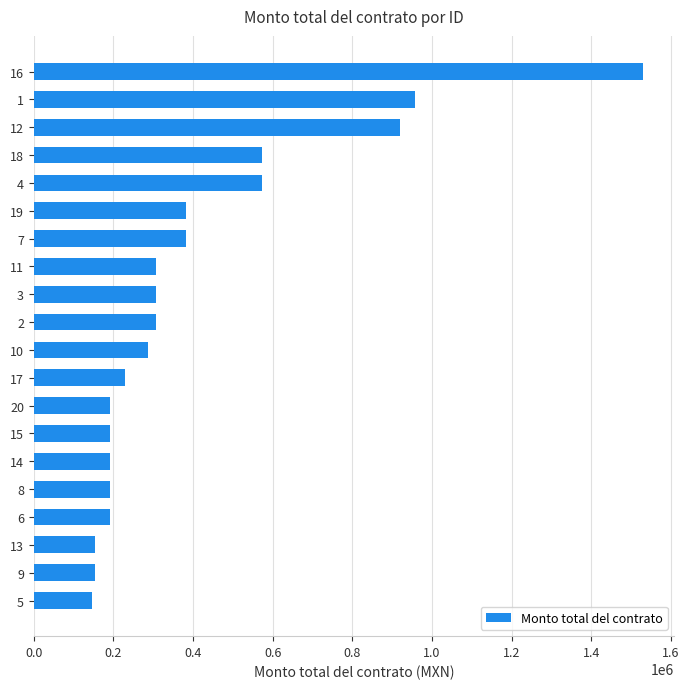

What is the difference between the second highest and minimum values?

810840